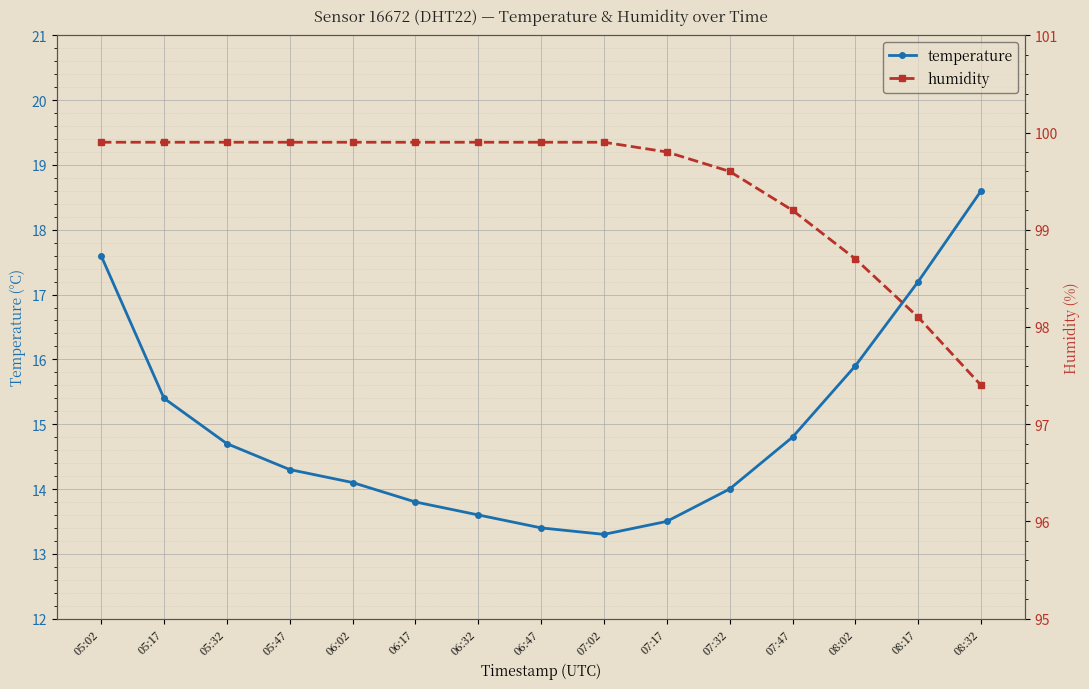

Reading right to left, list all the values displayed in this chart.

temperature: 18.6	17.2	15.9	14.8	14.0	13.5	13.3	13.4	13.6	13.8	14.1	14.3	14.7	15.4	17.6
humidity: 97.4	98.1	98.7	99.2	99.6	99.8	99.9	99.9	99.9	99.9	99.9	99.9	99.9	99.9	99.9